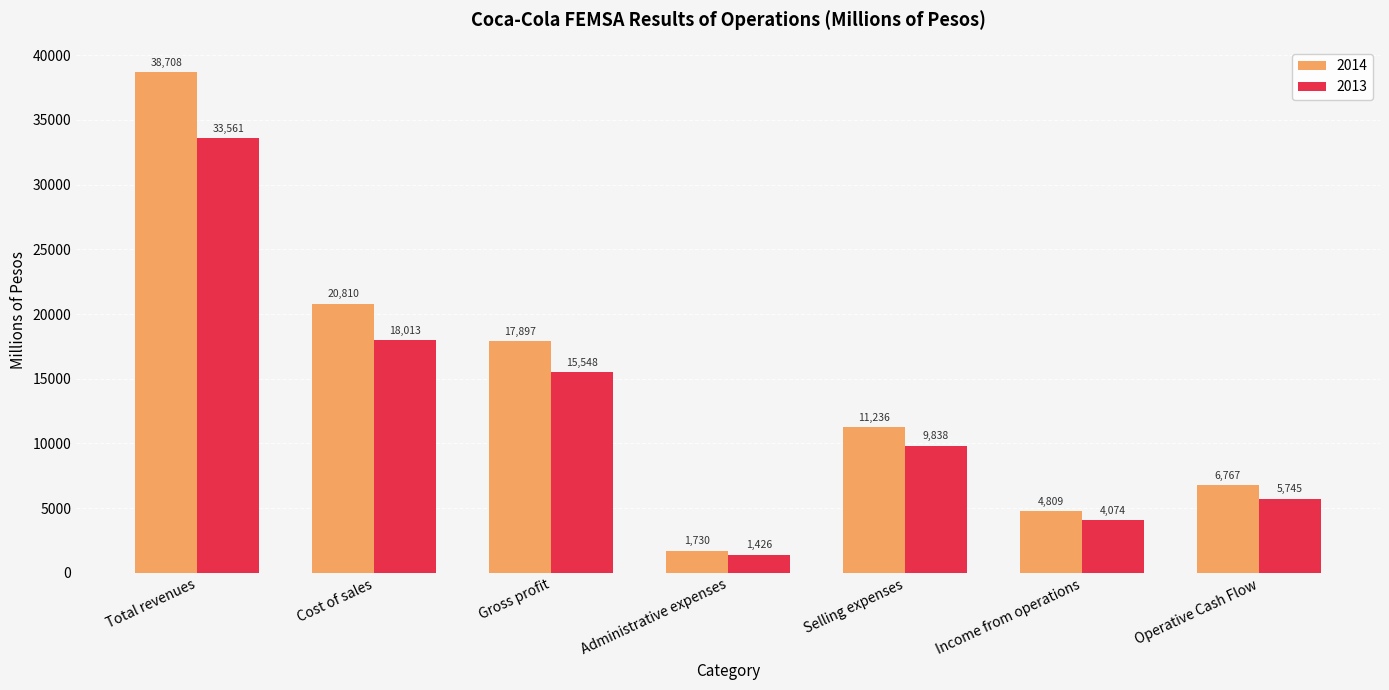

True or false: 2013 has a value of 15548.0 at Gross profit.

True